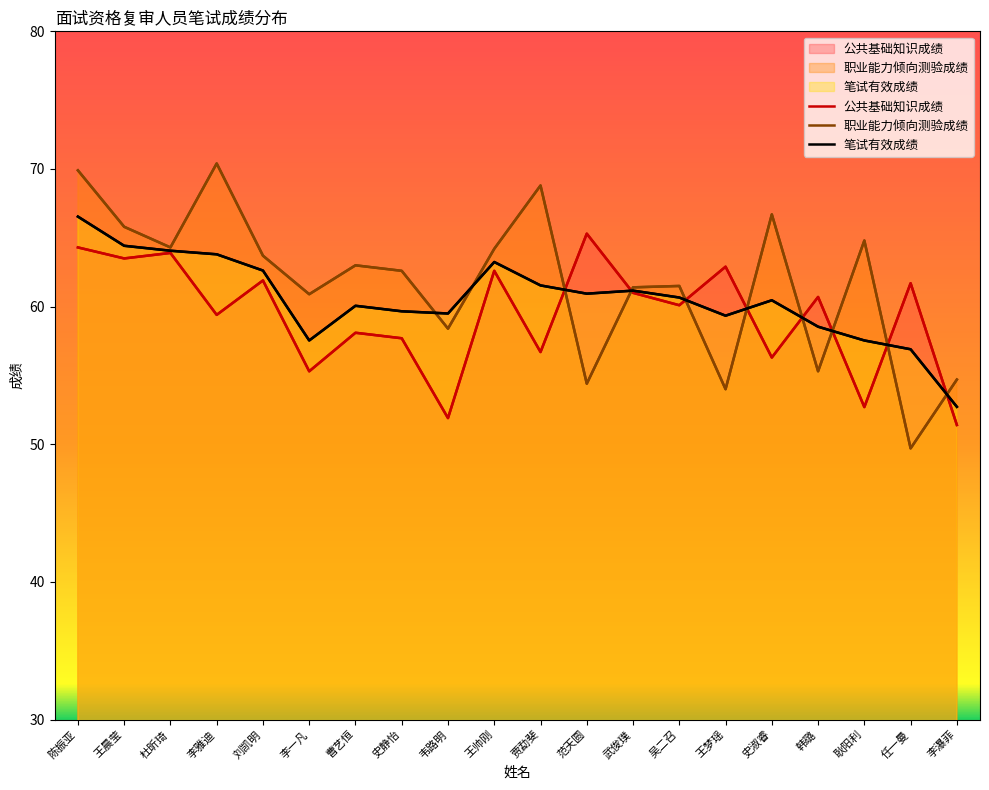

Where is 笔试有效成绩 nearest to the value 59?

王梦瑶